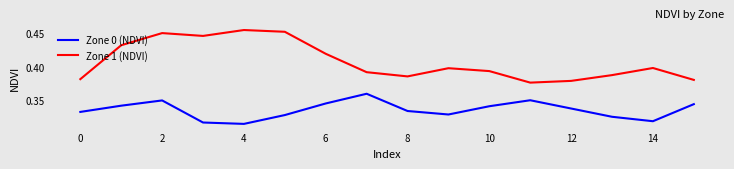

What are all the series names shown in the legend?

Zone 0 (NDVI), Zone 1 (NDVI)